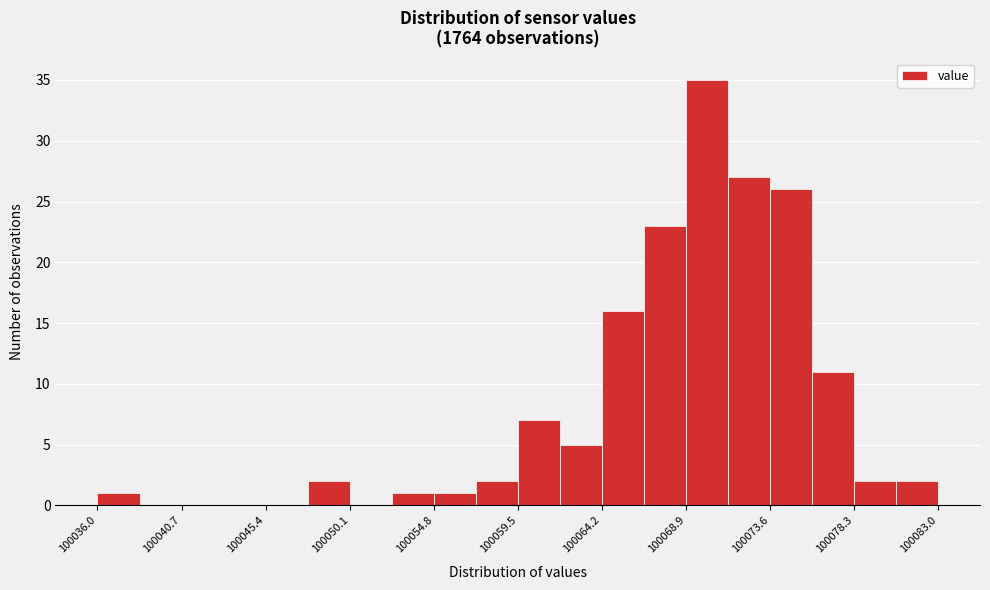

What is the height of the bar covering 100054.80 to 100057.15 on the x-axis? Neither the bar edges nor the heights are printed on the chart, so give them approximately, as read against the axes.

1